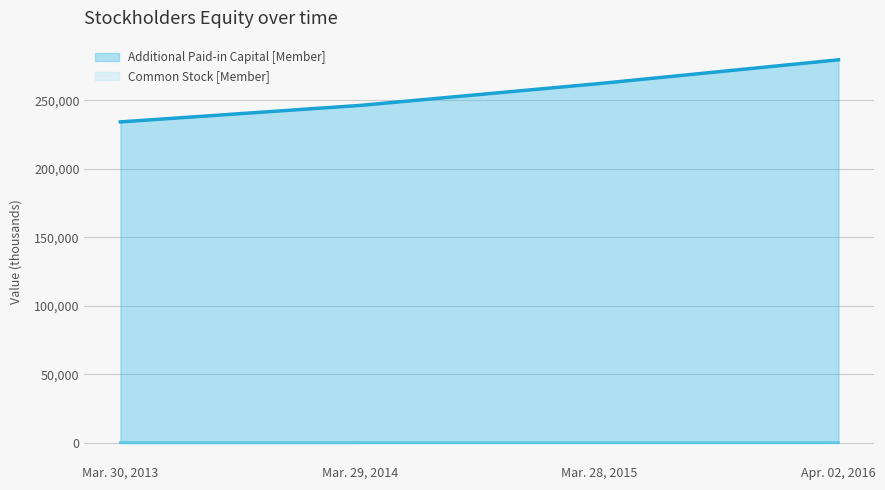

How many categories are shown in the chart?

4